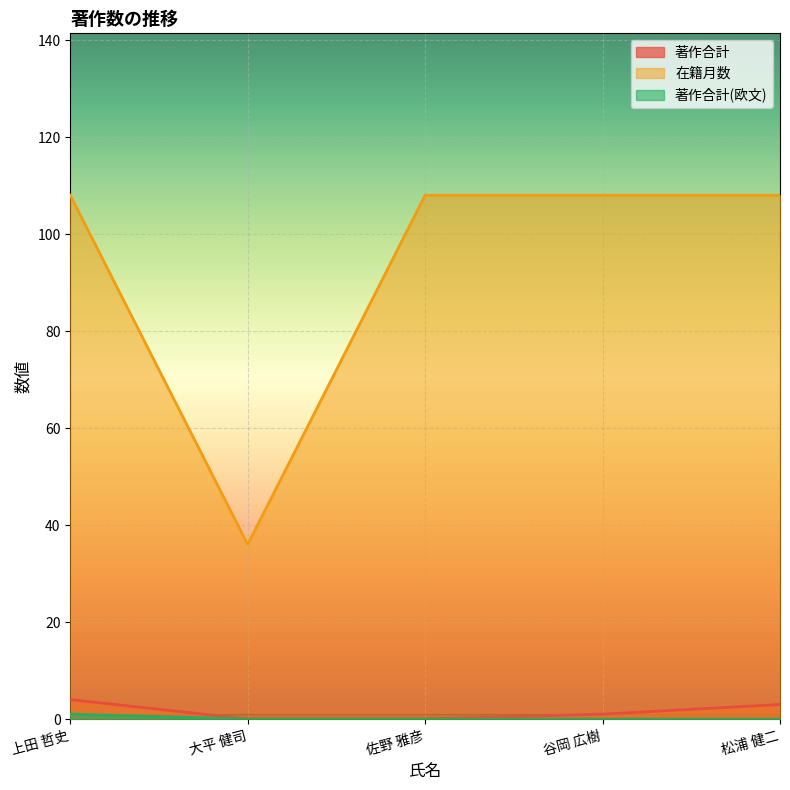

What is the sum of the 著作合計 values at 上田 哲史 and 谷岡 広樹?

5